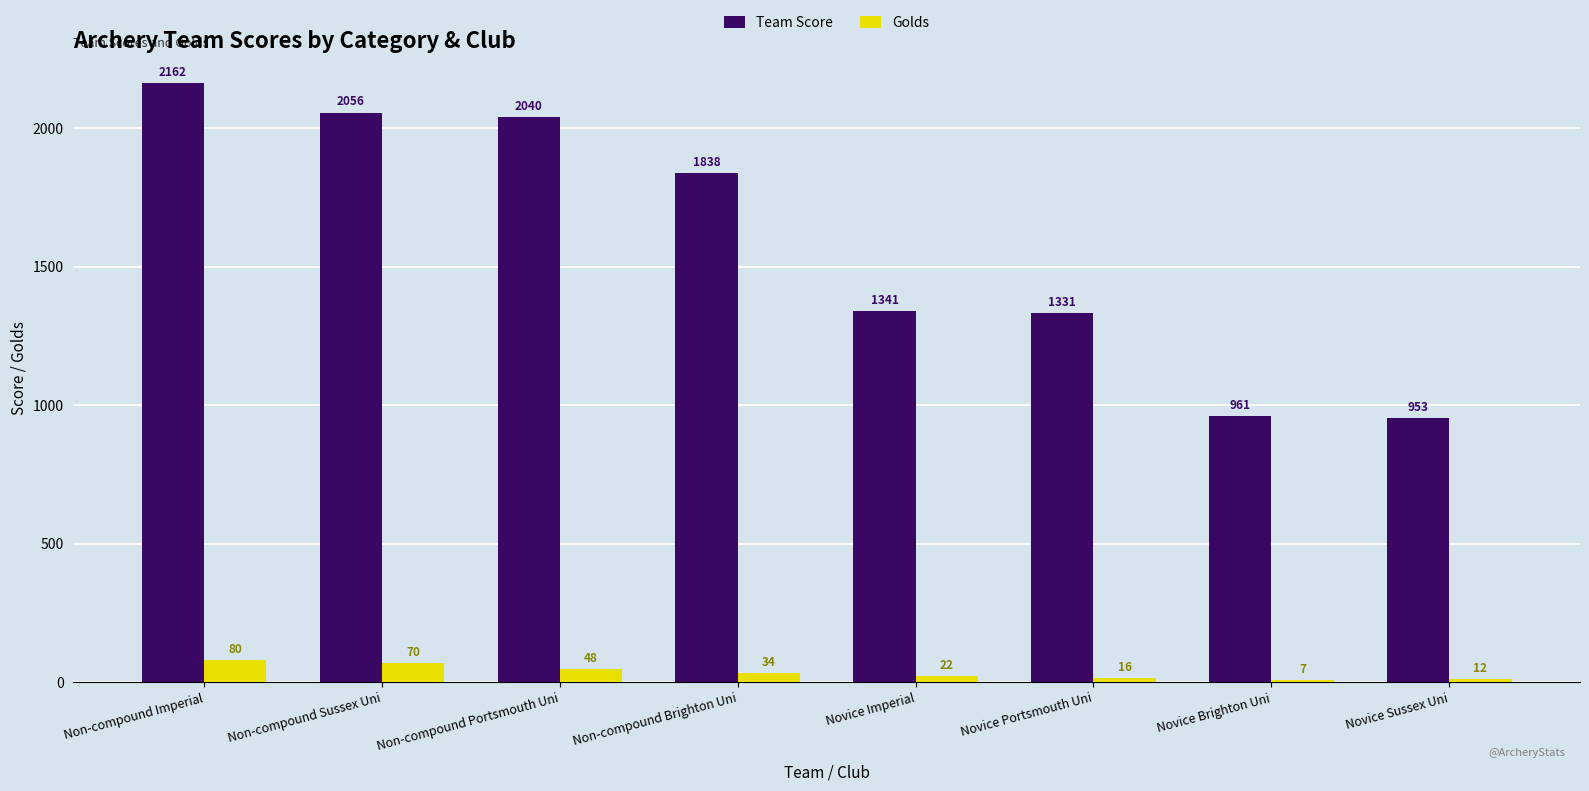

What is the difference between the maximum and minimum values in the Team Score series?

1209